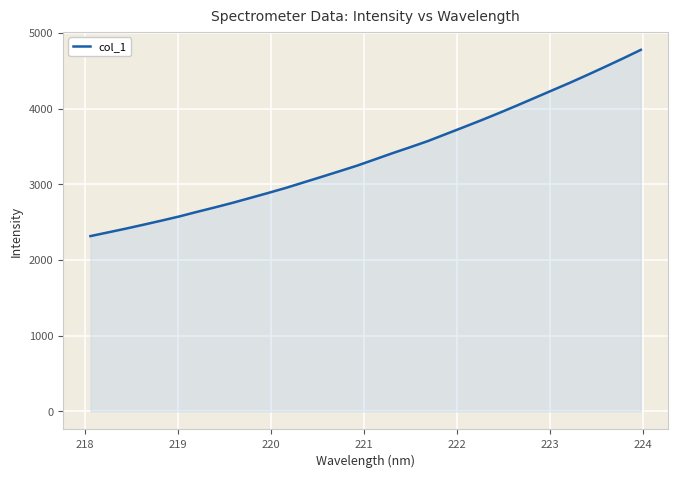

What is the greatest value displayed?

4778.3